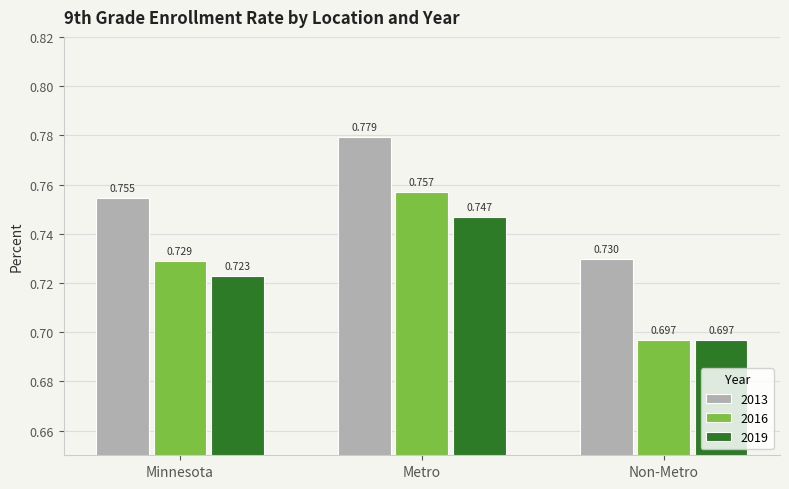

Is the value of 2019 at Metro greater than the value of 2013 at Metro?

No